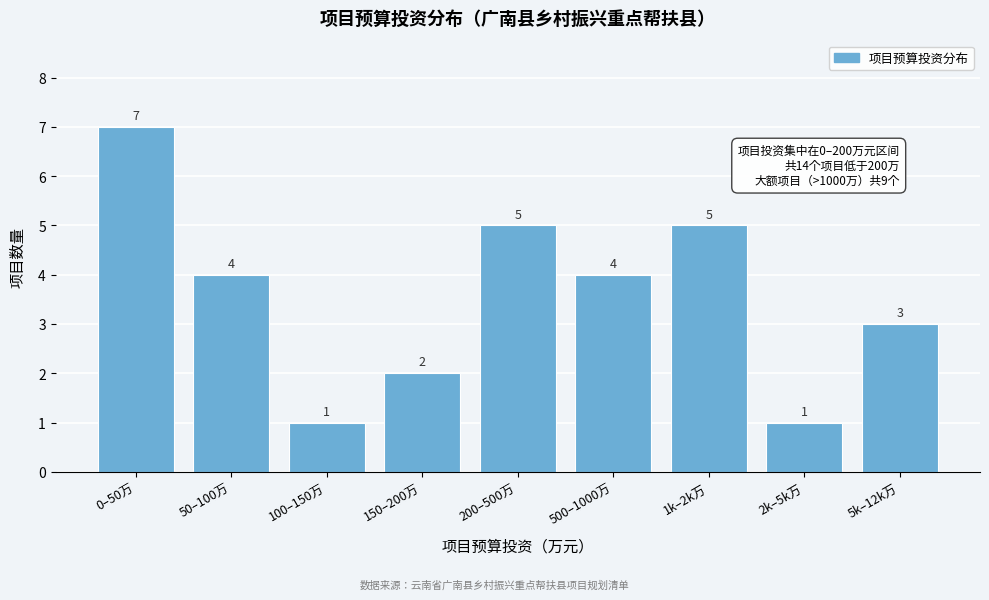

Reading left to right, extract all data points from this chart.

0–50万=7	50–100万=4	100–150万=1	150–200万=2	200–500万=5	500–1000万=4	1k–2k万=5	2k–5k万=1	5k–12k万=3